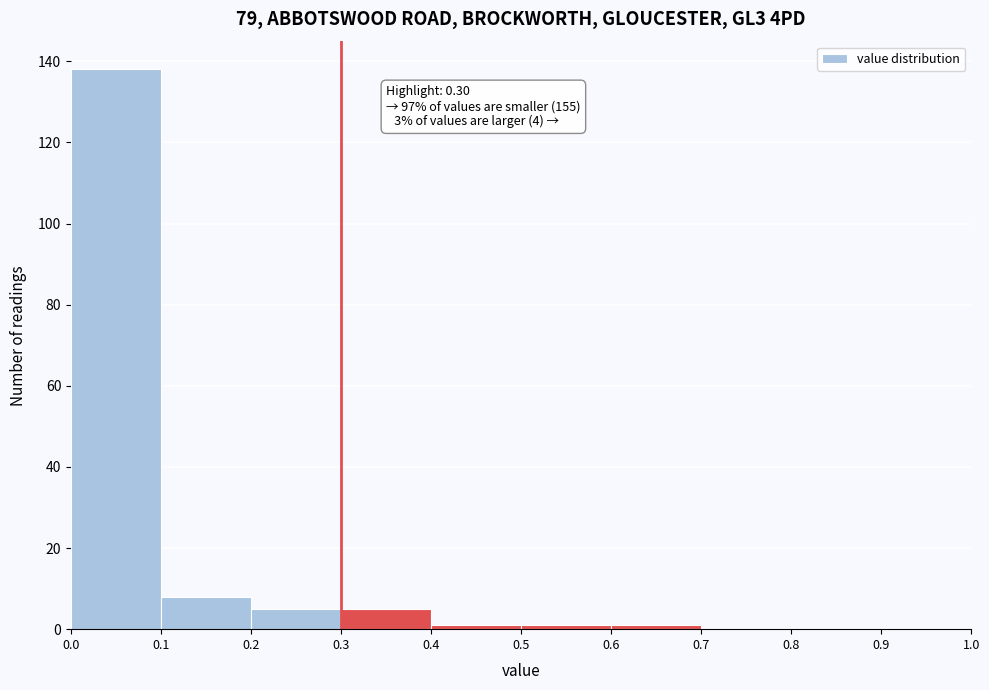

Which range on the x-axis has the tallest bar?

0.0 to 0.1